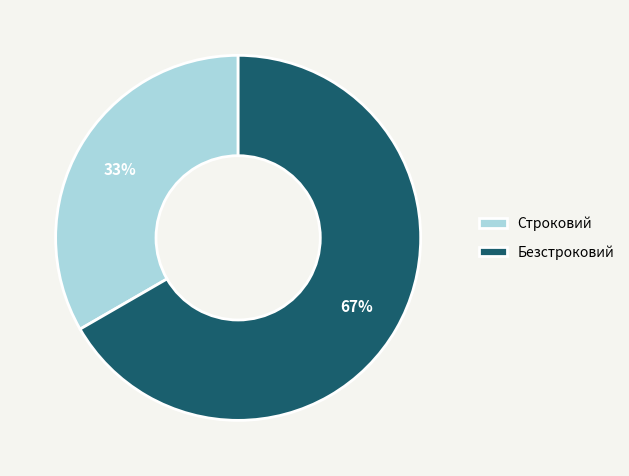

How many slices are in this pie chart?

2